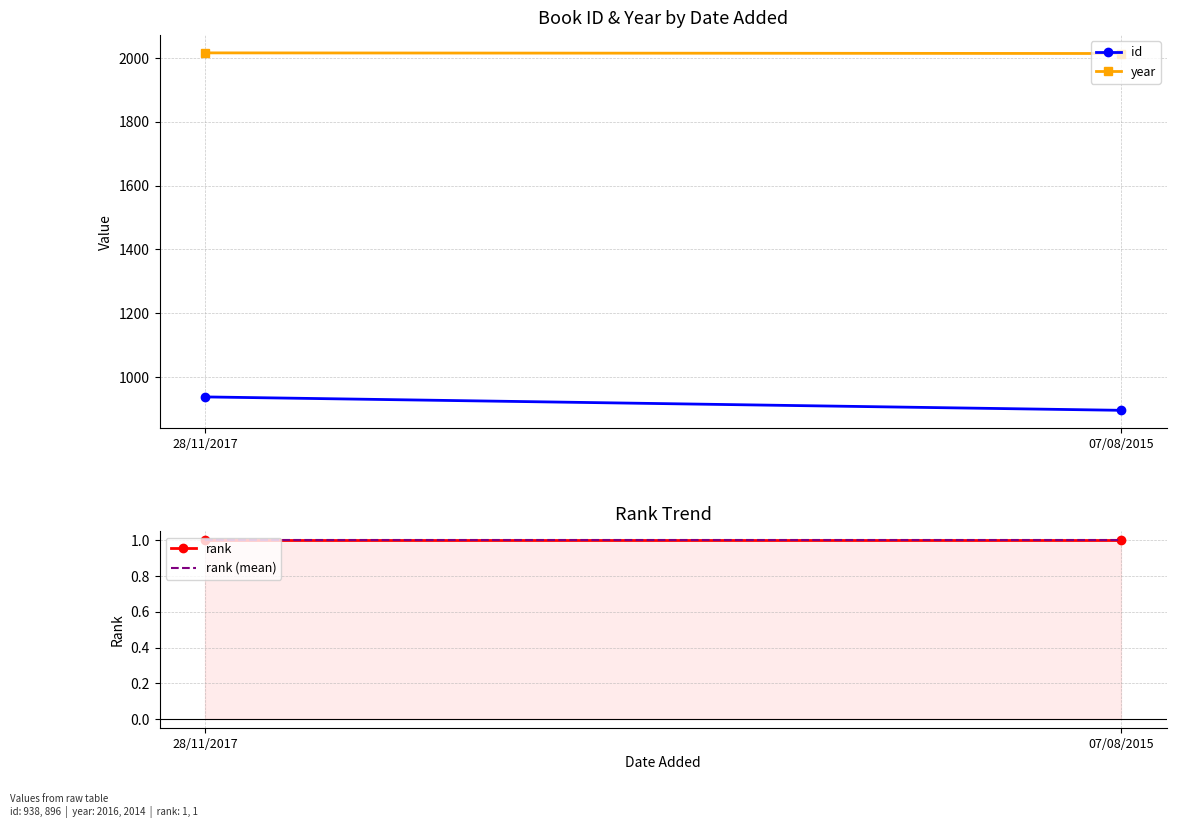

Which series changed the most between 28/11/2017 and 07/08/2015?

id